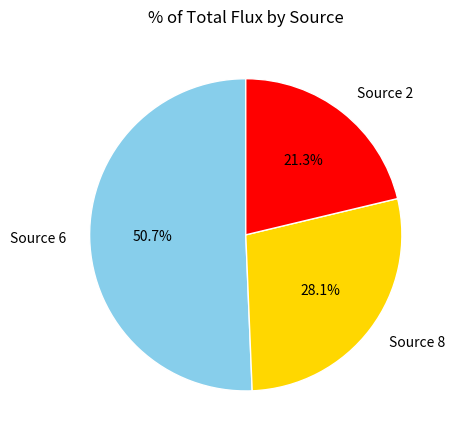

Does any single category account for the majority?

Yes